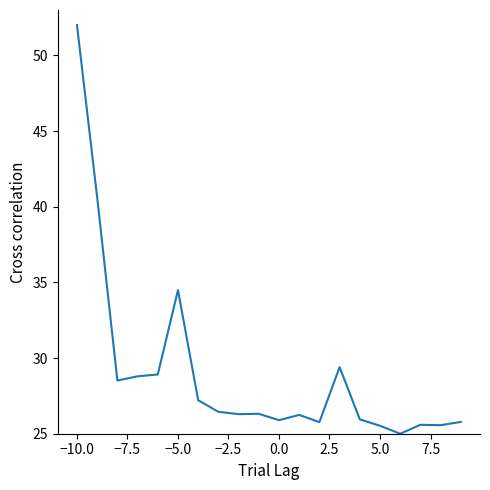

What is the greatest value displayed?

52.0